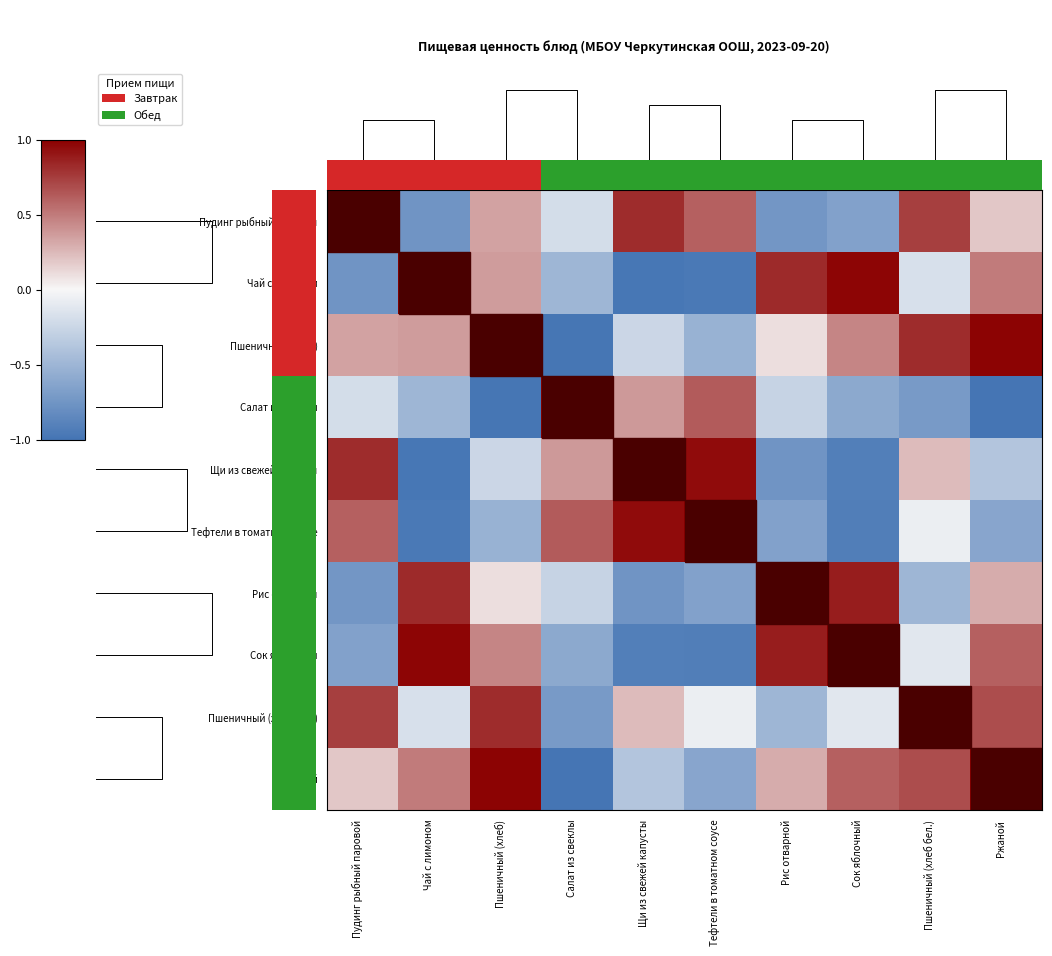

What is the difference between the Ржаной values at Пудинг рыбный паровой and Ржаной?

0.8